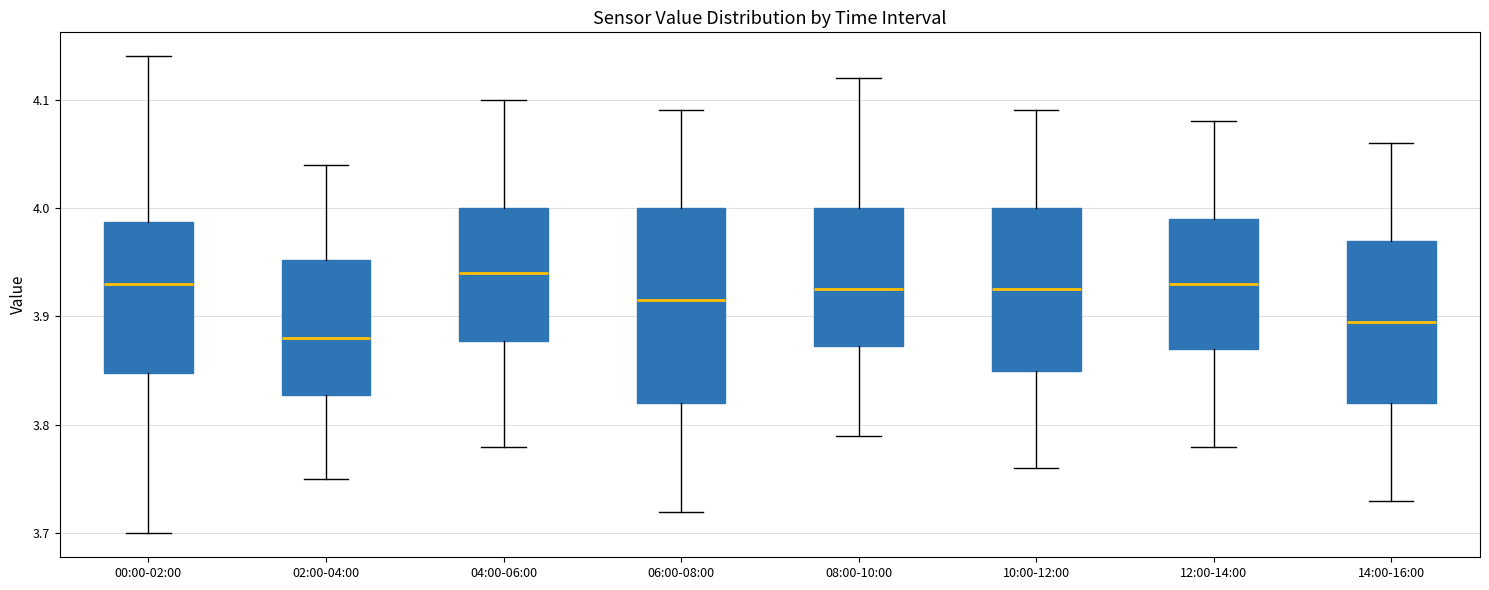

Reading left to right, transcribe this box plot: for each box, give where its median line is, the range the box spans, and where its two whiskers end, as read against the y-axis. The values are not printed on the chart, so give them approximately, as read against the axis.

00:00-02:00: median 3.93, box 3.85 to 3.99, whiskers 3.70 to 4.14
02:00-04:00: median 3.88, box 3.83 to 3.95, whiskers 3.75 to 4.04
04:00-06:00: median 3.94, box 3.88 to 4.00, whiskers 3.78 to 4.10
06:00-08:00: median 3.92, box 3.82 to 4.00, whiskers 3.72 to 4.09
08:00-10:00: median 3.93, box 3.87 to 4.00, whiskers 3.79 to 4.12
10:00-12:00: median 3.93, box 3.85 to 4.00, whiskers 3.76 to 4.09
12:00-14:00: median 3.93, box 3.87 to 3.99, whiskers 3.78 to 4.08
14:00-16:00: median 3.90, box 3.82 to 3.97, whiskers 3.73 to 4.06